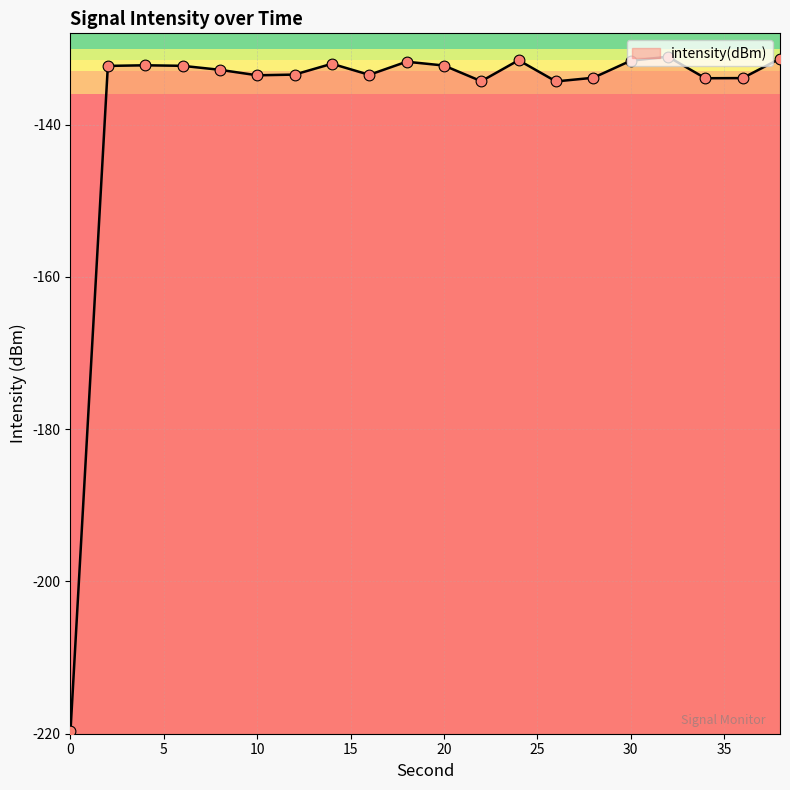

What is the change in value from 6 to 28?

-1.6